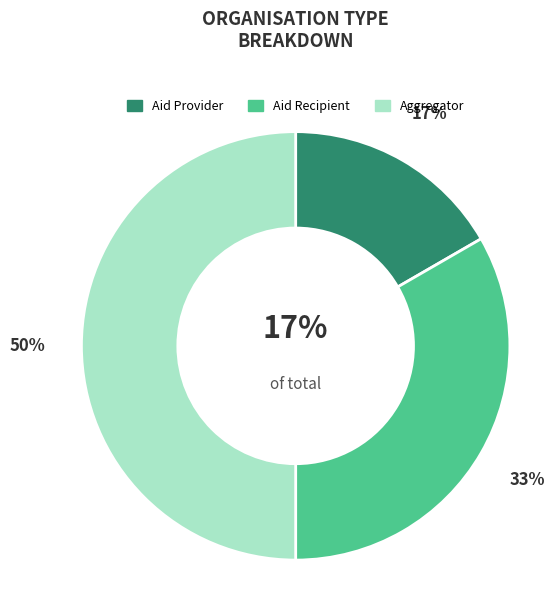

The Aid Provider slice represents 17% of the pie. True or false?

True